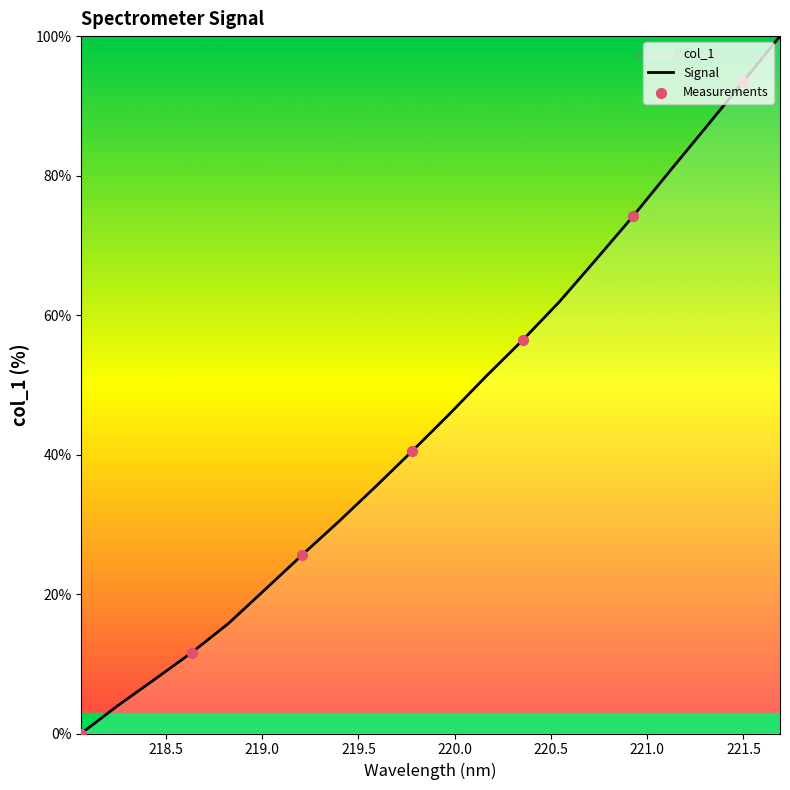

Approximately how many times larger is the value at 221.3083 compared to 221.1174?

1.1